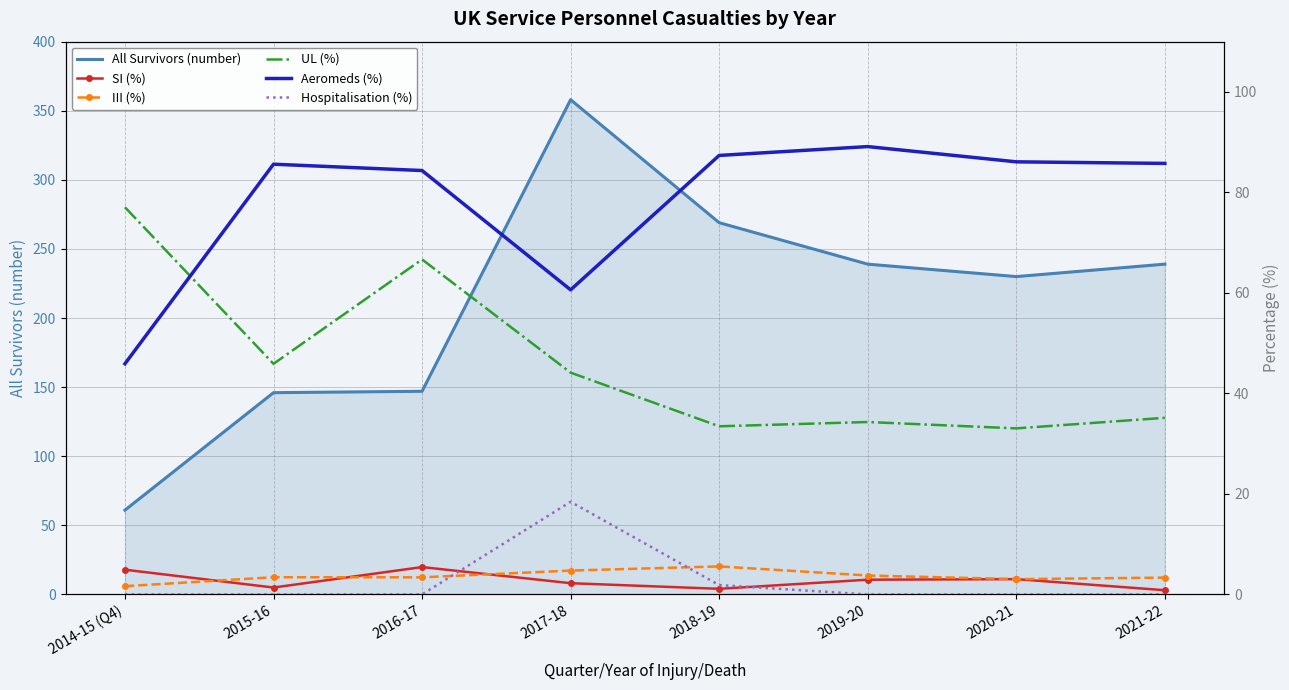

True or false: UL (%) and SI (%) intersect in this chart.

False